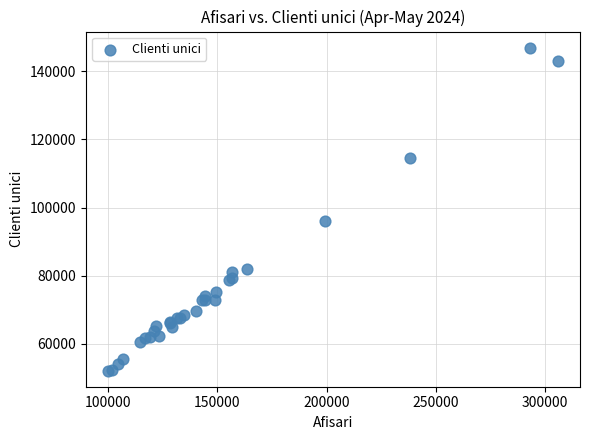

What Y value in the scatter plot is closest to 99525?

96108